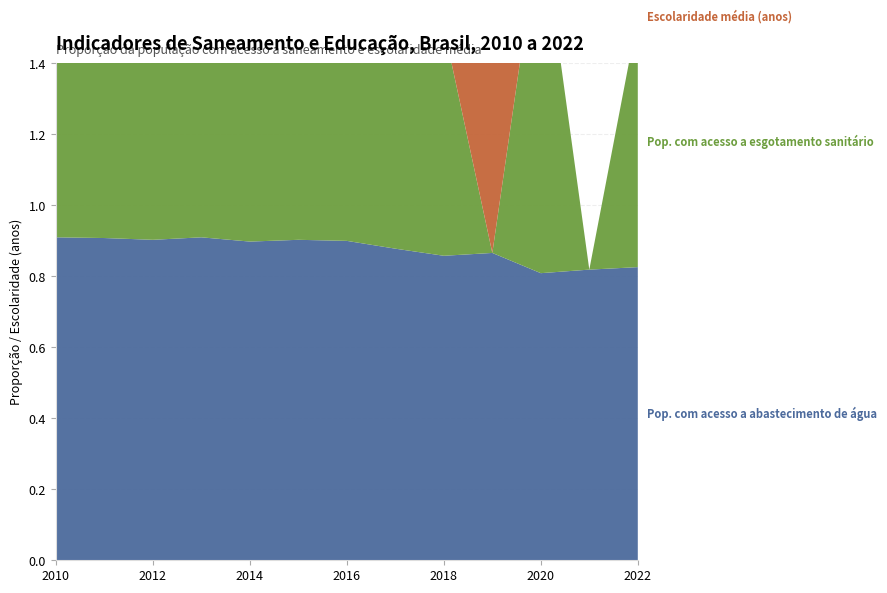

Reading left to right, what are all the values shown in this chart?

Pop. com acesso a abastecimento de água: 0.9	0.9	0.9	0.9	0.9	0.9	0.9	0.9	0.9	0.9	0.8	0.8	0.8
Pop. com acesso a esgotamento sanitário: 0.6	0.6	0.6	0.6	0.6	0.6	0.6	0.6	0.6	0.0	1.0	0.0	0.7
Escolaridade média (anos): 8.9	9.0	9.1	9.2	9.4	9.5	9.6	9.8	9.9	10.2	0.0	0.0	0.0